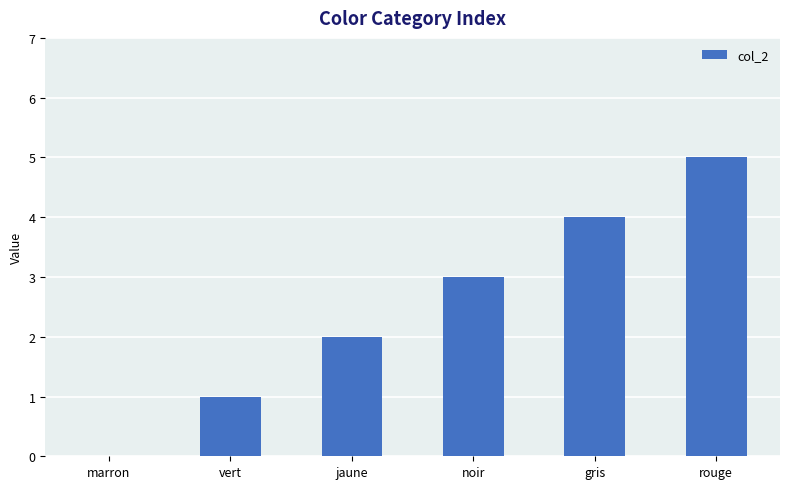

Read the value at gris.

4